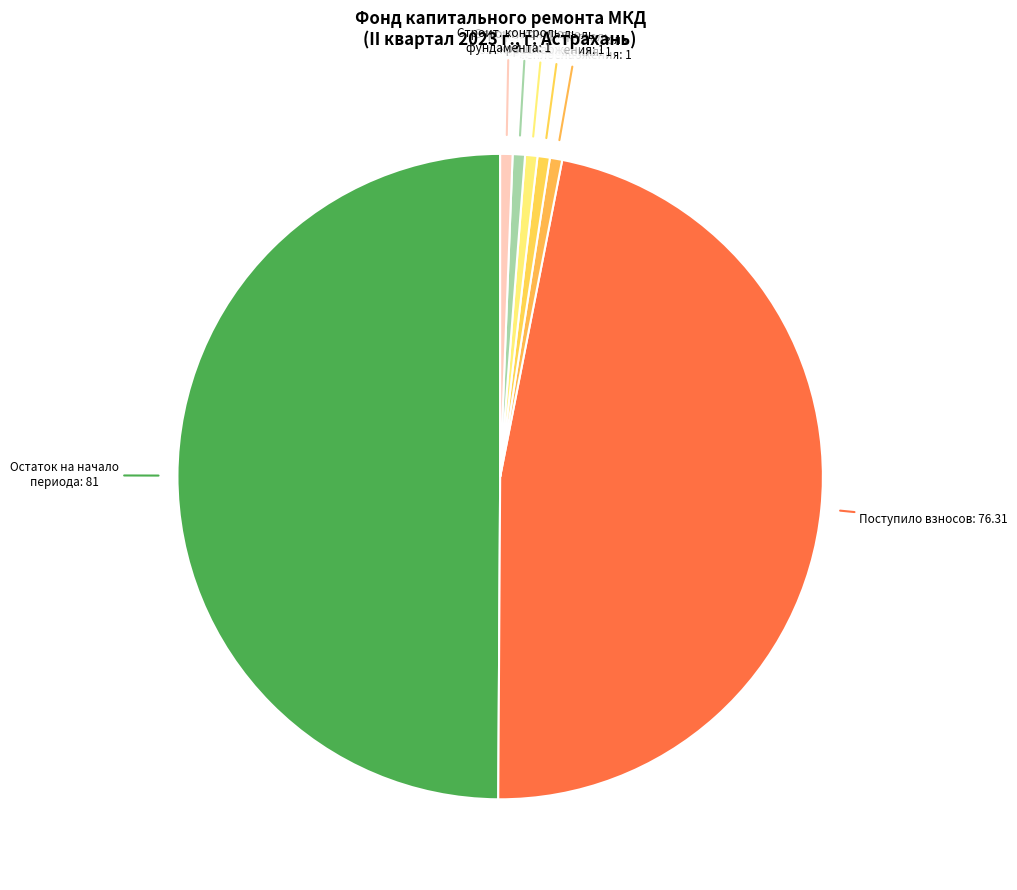

Combined, do Строит. контроль электроснабжения: 1 and Строит. контроль теплоснабжения: 1 account for over 50%?

No